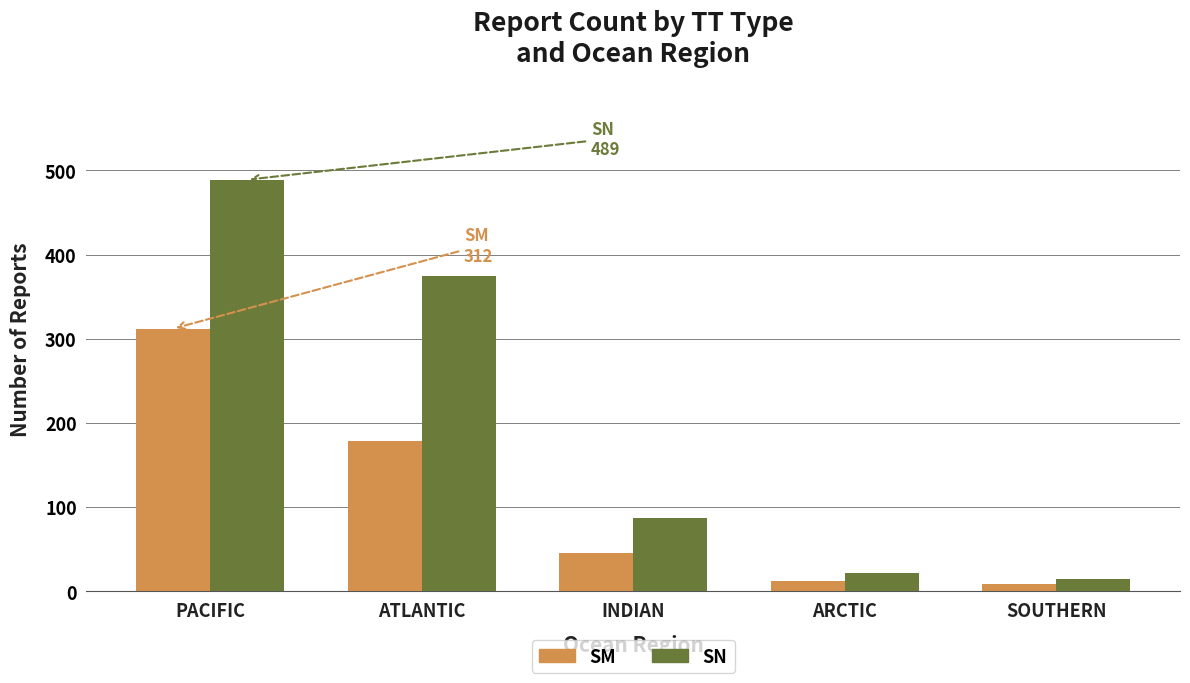

At PACIFIC, list the series in order from largest to smallest.

SN, SM